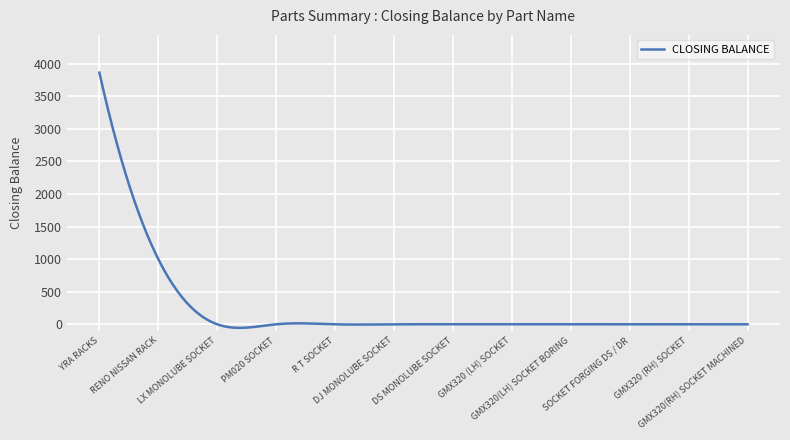

How many categories are shown in the chart?

300